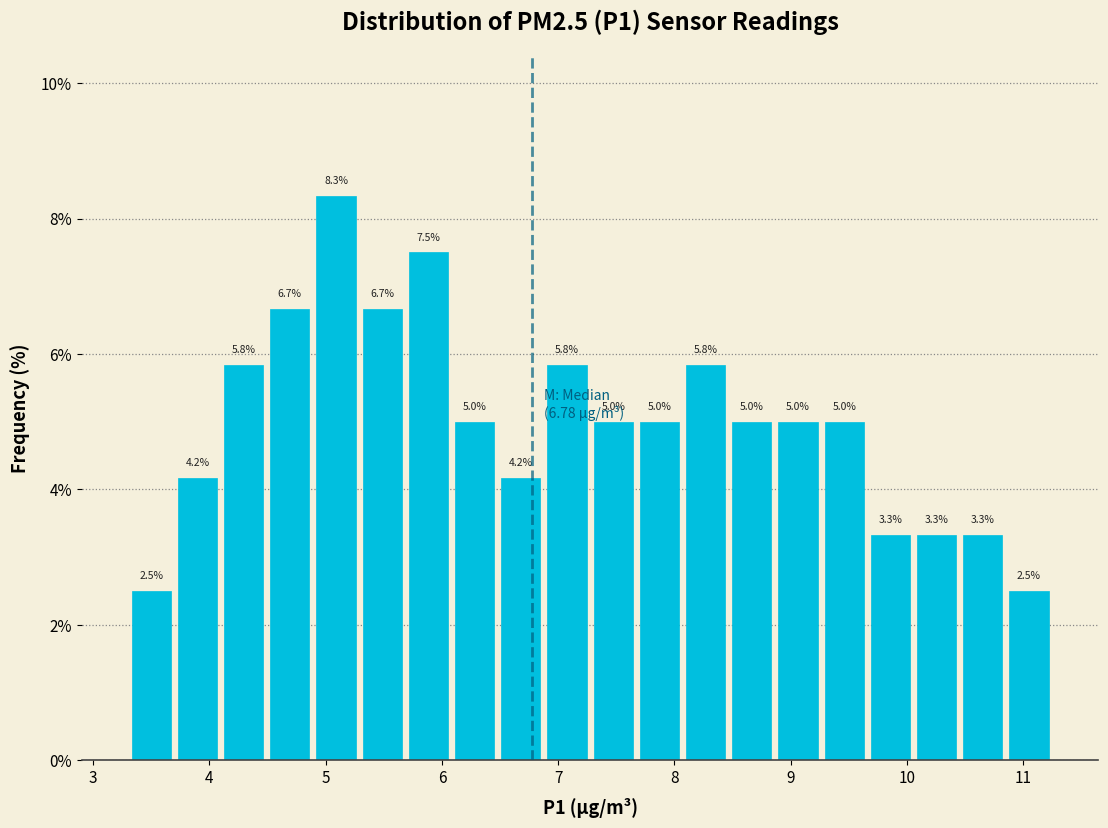

Read against the x-axis, roughly where is the centre of the tallest bar?

5.1